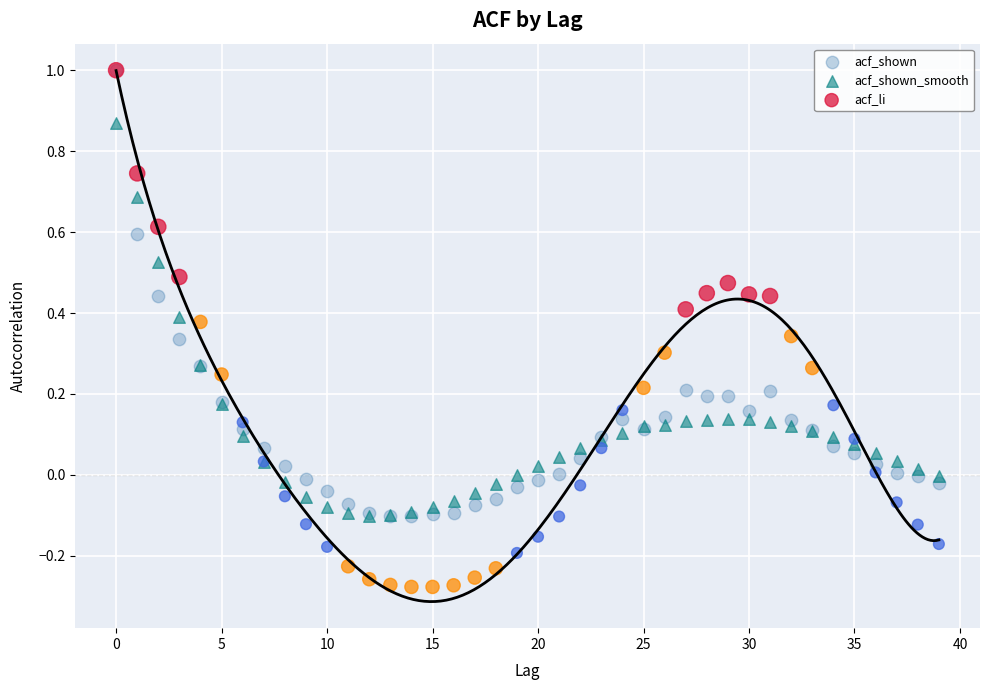

What are all the series names shown in the legend?

acf_shown, acf_shown_smooth, acf_li